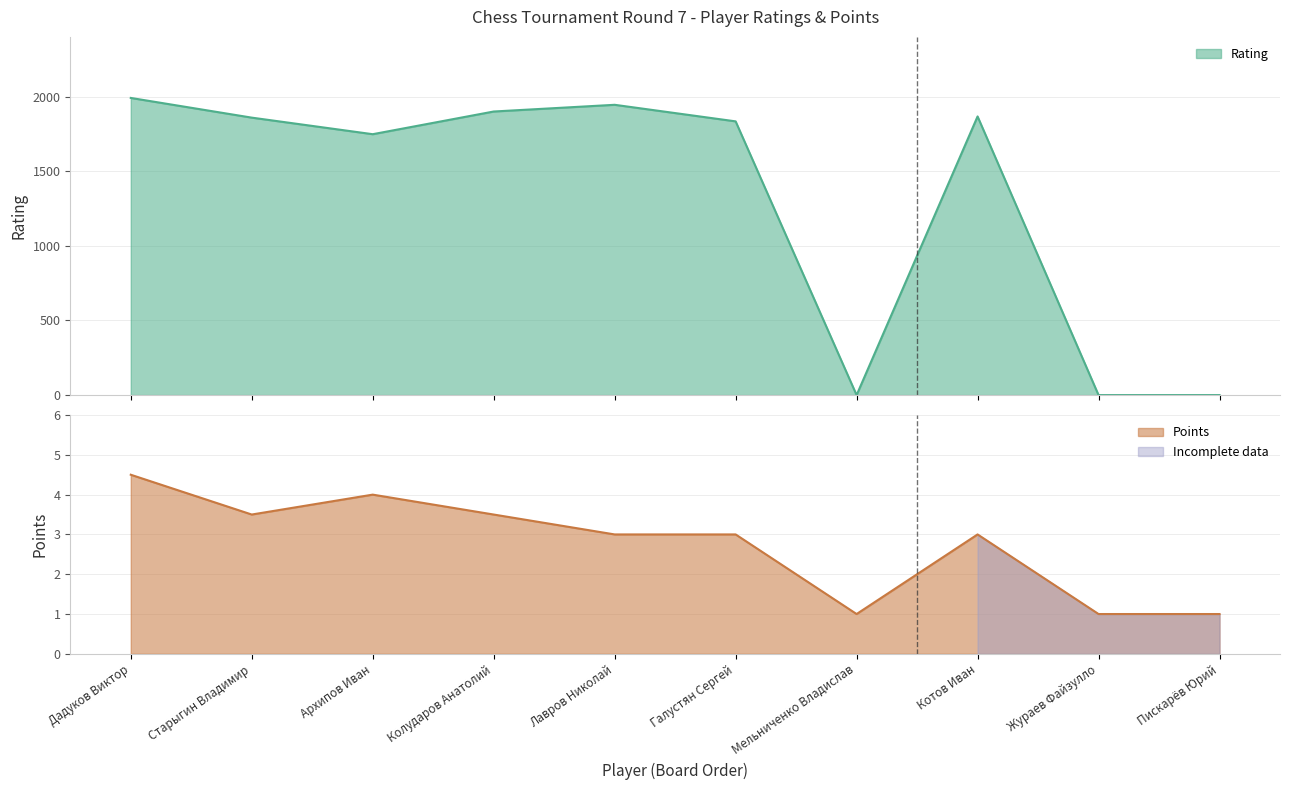

List the labels in order of Points value, largest first.

Дадуков Виктор, Архипов Иван, Старыгин Владимир, Колударов Анатолий, Лавров Николай, Галустян Сергей, Котов Иван, Мельниченко Владислав, Жураев Файзулло, Пискарёв Юрий